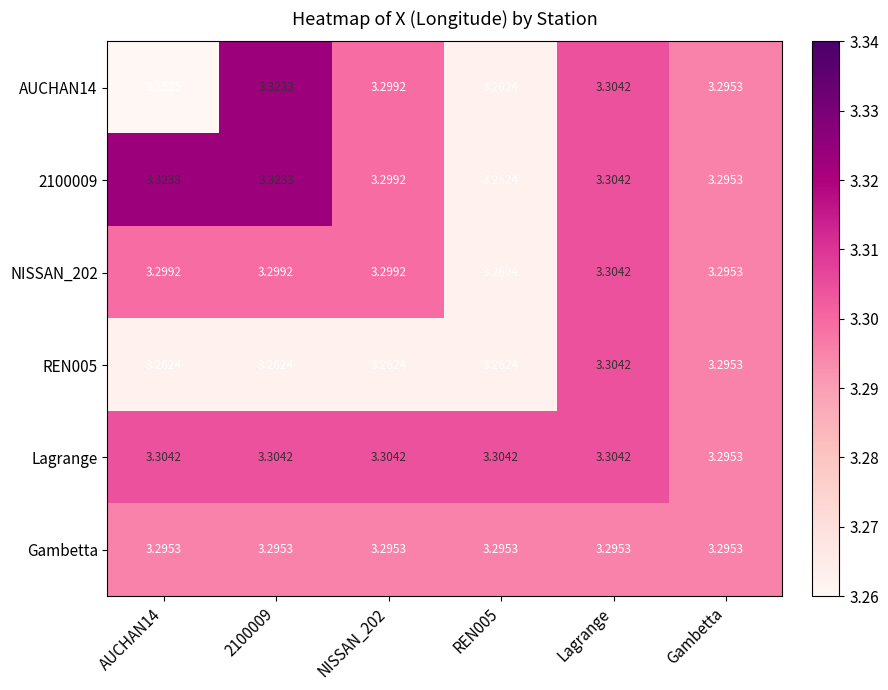

Is the value of Lagrange at 2100009 greater than the value of NISSAN_202 at NISSAN_202?

Yes